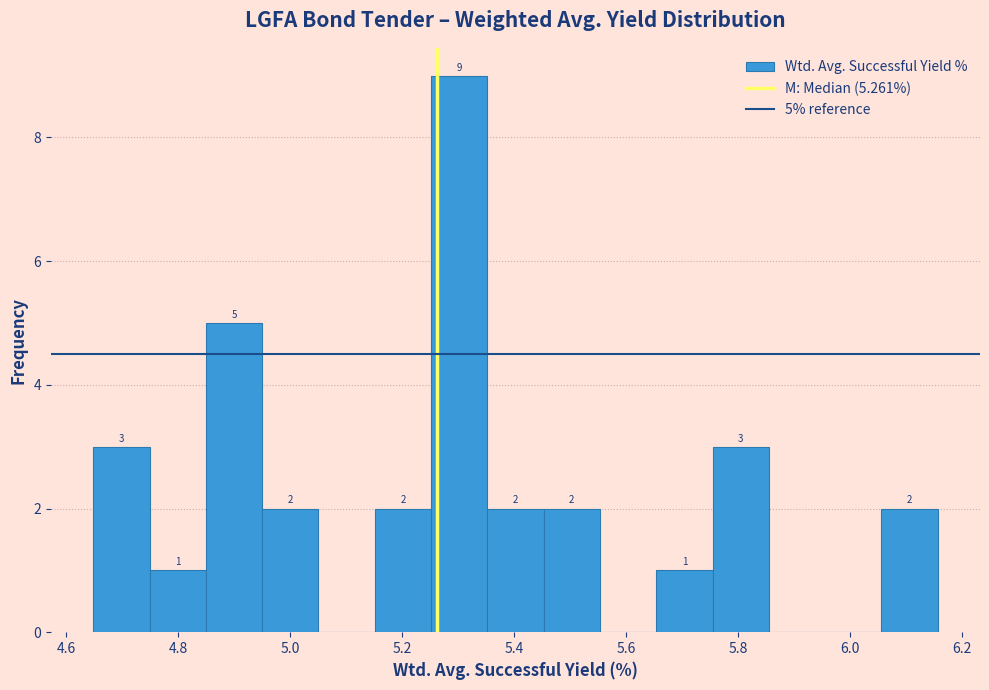

Which range on the x-axis has the tallest bar?

5.26 to 5.36